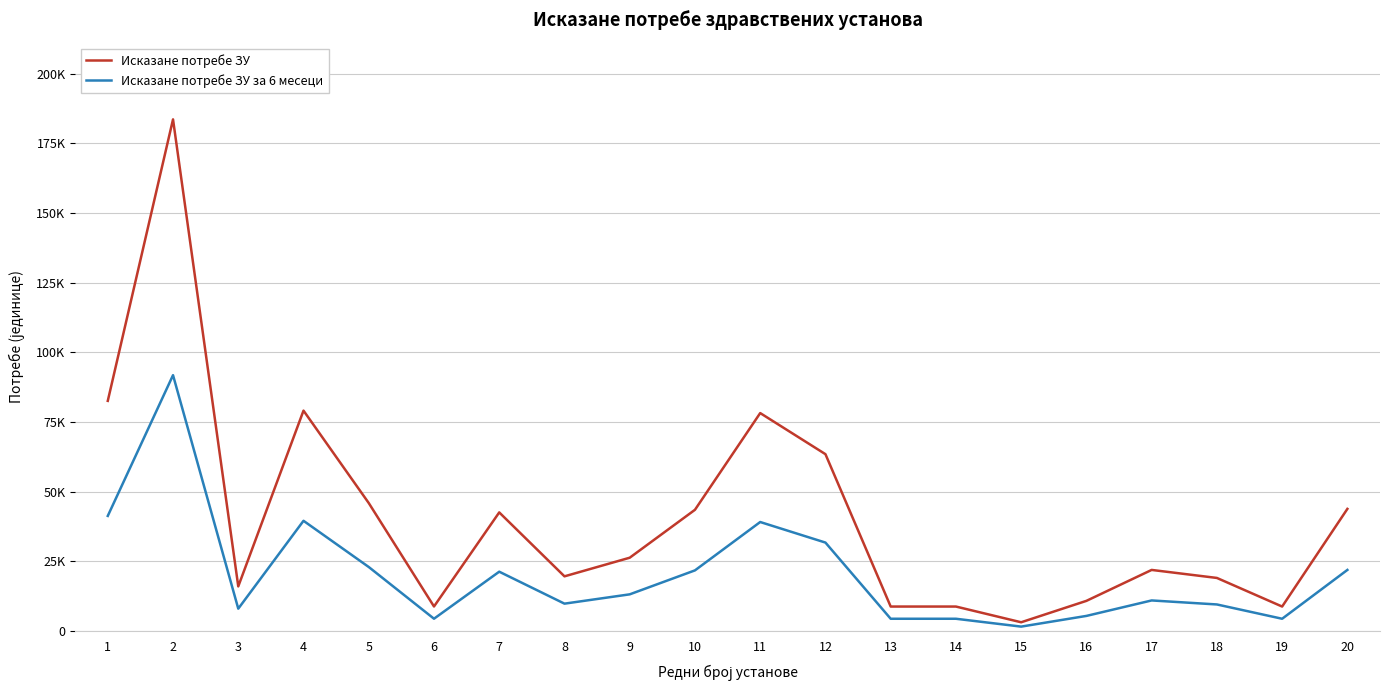

Is this an area chart (filled region under the line)?

No